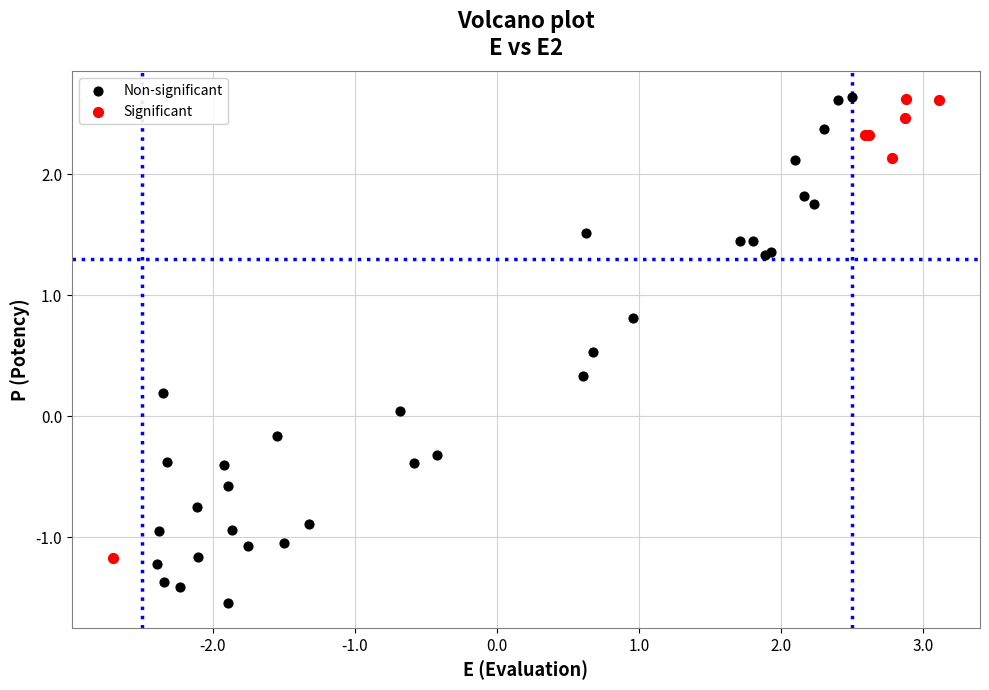

Which series has the largest Y range (max minus min)?

Non-significant